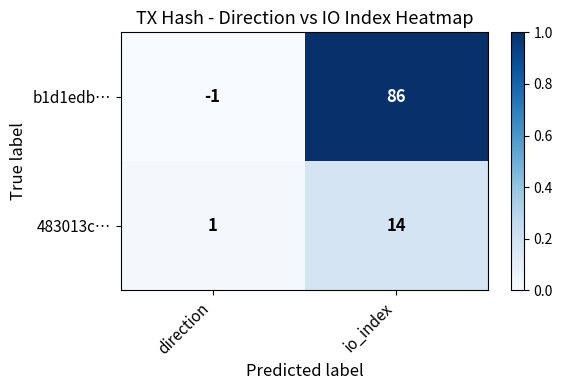

At which label is 483013c… closest to 7?

direction